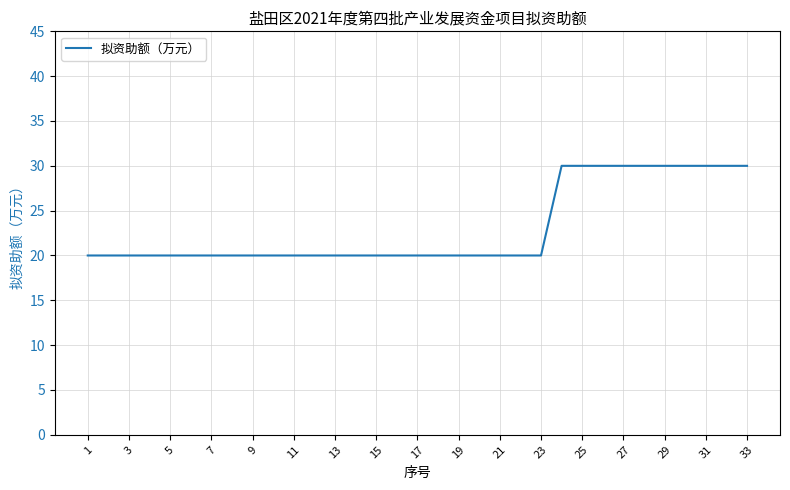

Reading left to right, extract all data points from this chart.

20	20	20	20	20	20	20	20	20	20	20	20	20	20	20	20	20	20	20	20	20	20	20	30	30	30	30	30	30	30	30	30	30